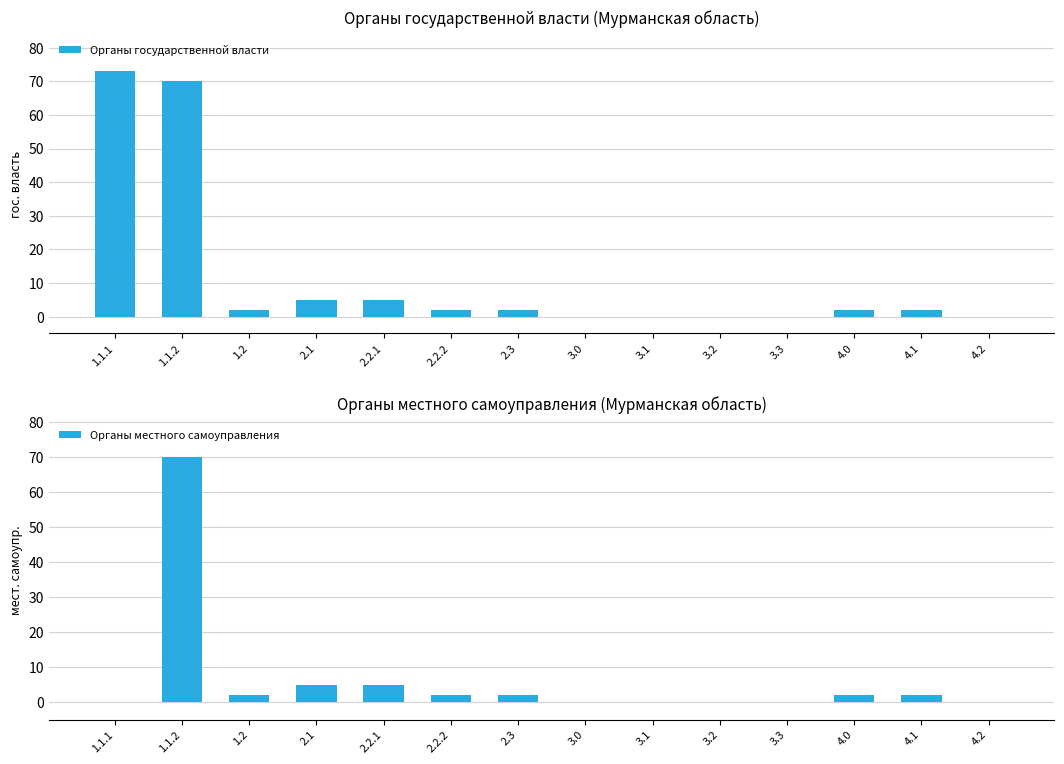

How many bars are there in total?

28